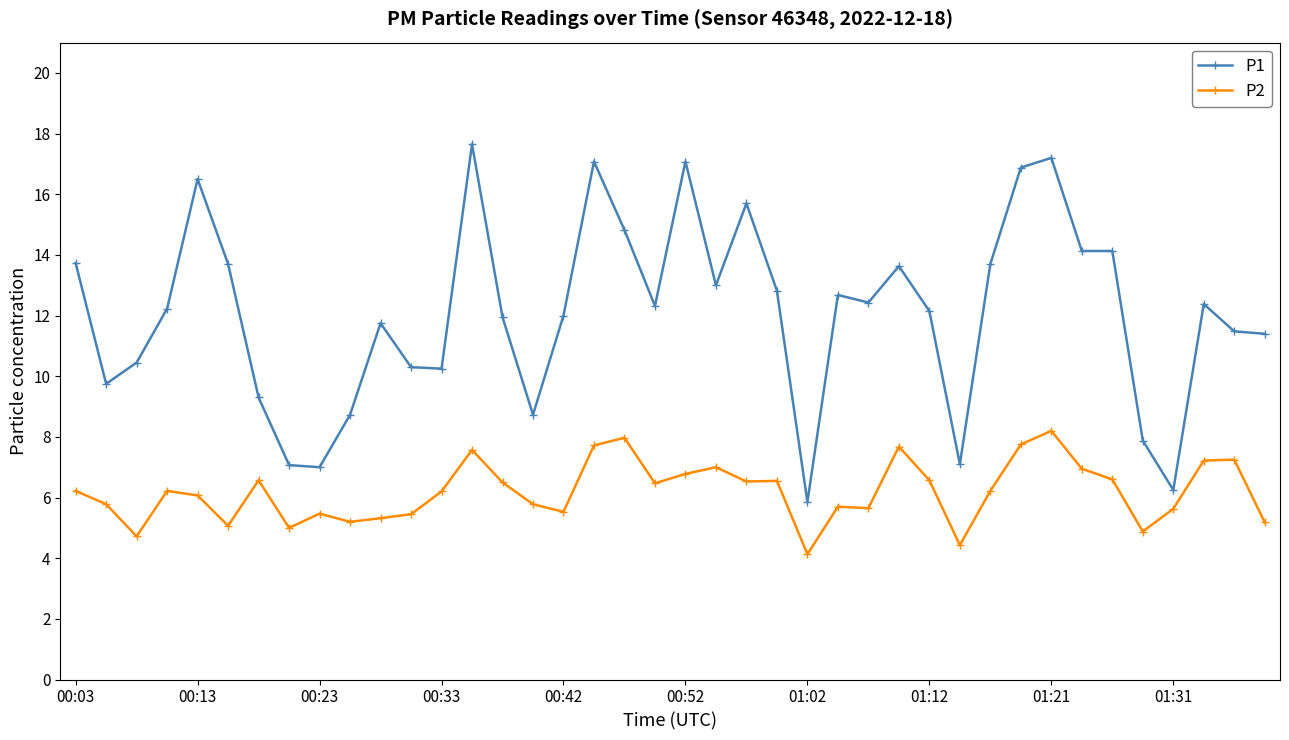

True or false: P1 and P2 intersect in this chart.

False